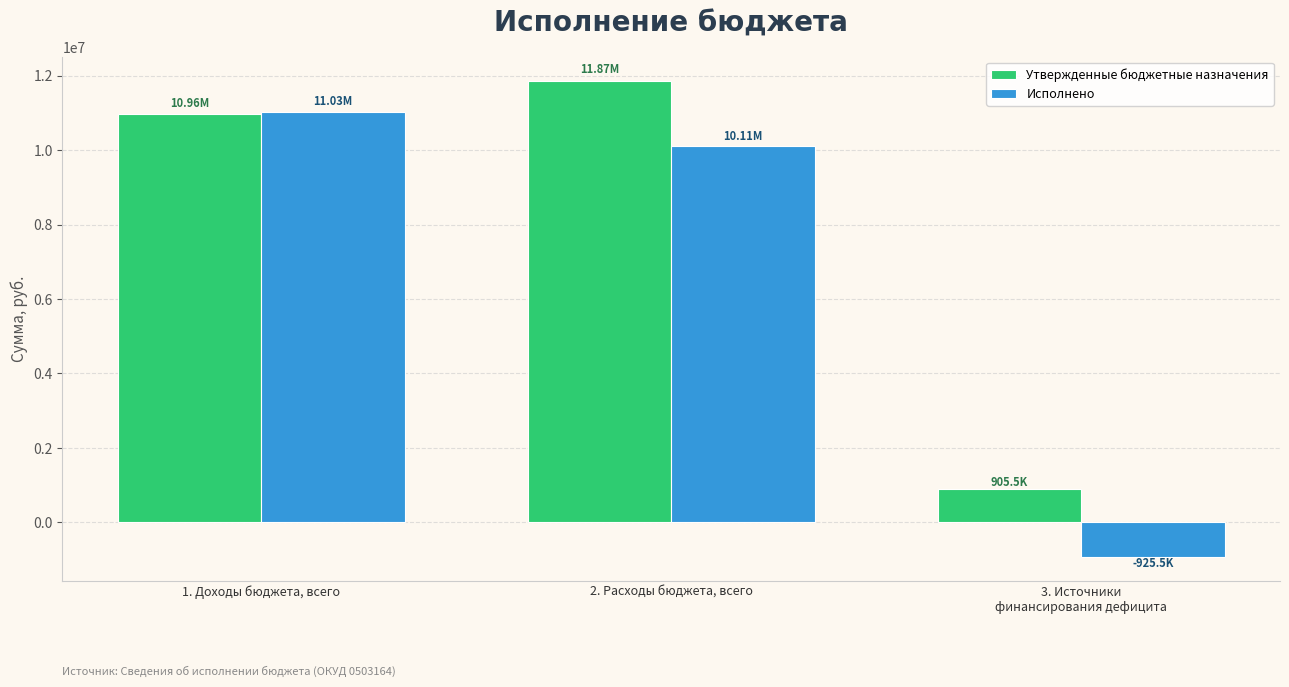

Are the bars horizontal?

No